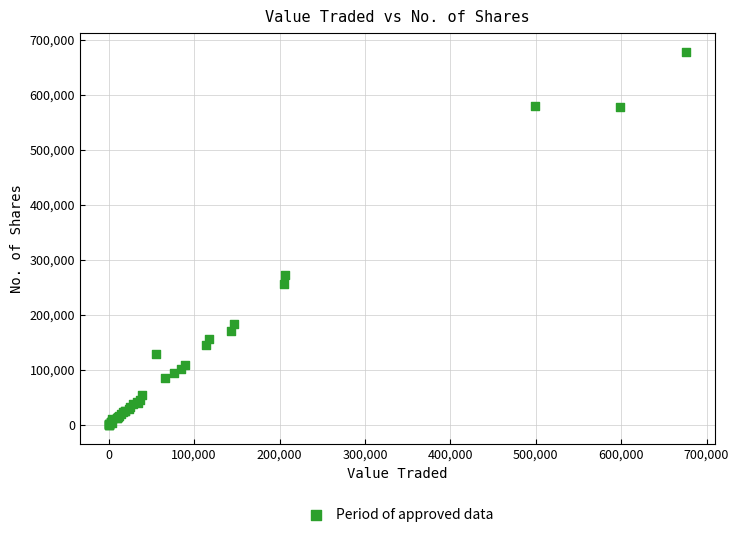

What Y value in the scatter plot is closest to 339219?

273229